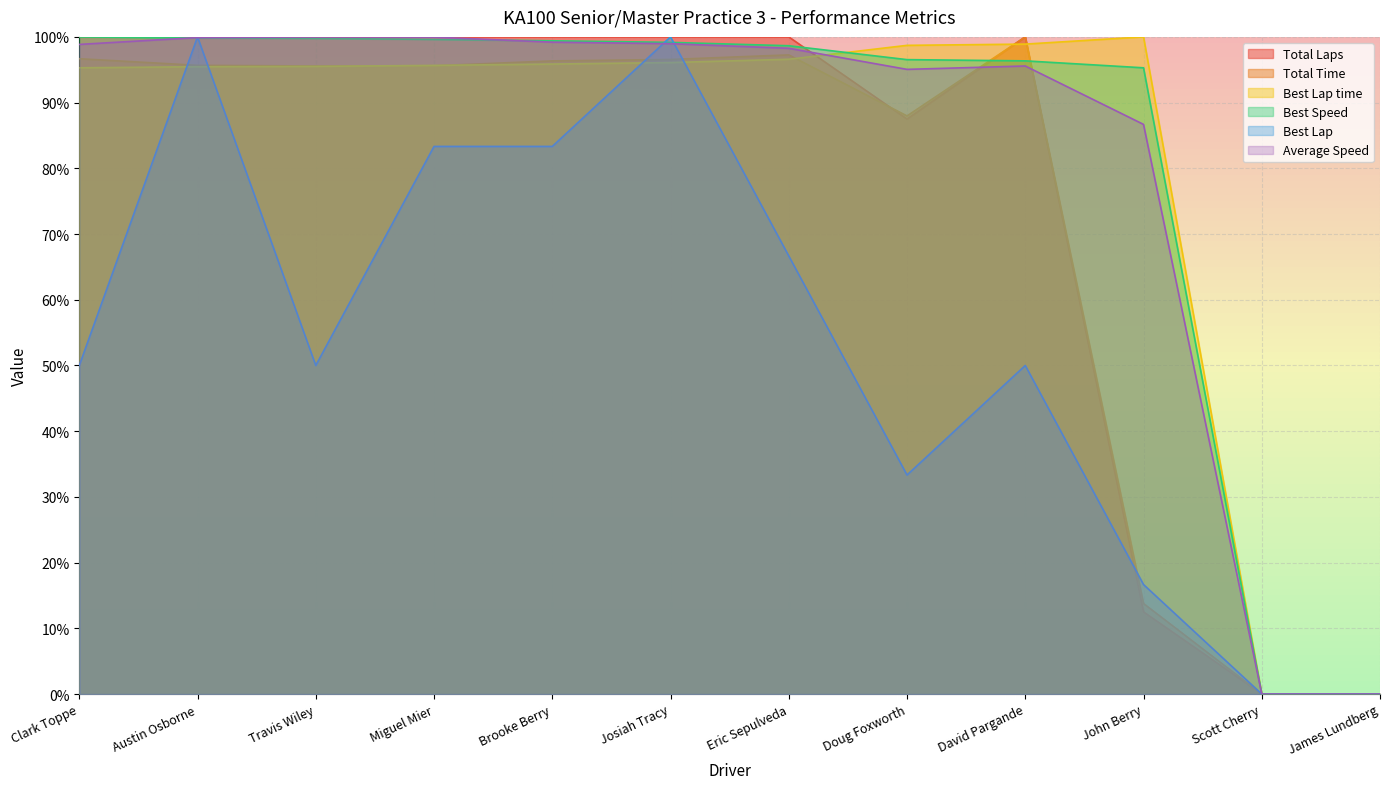

How many lines are shown in the chart?

6